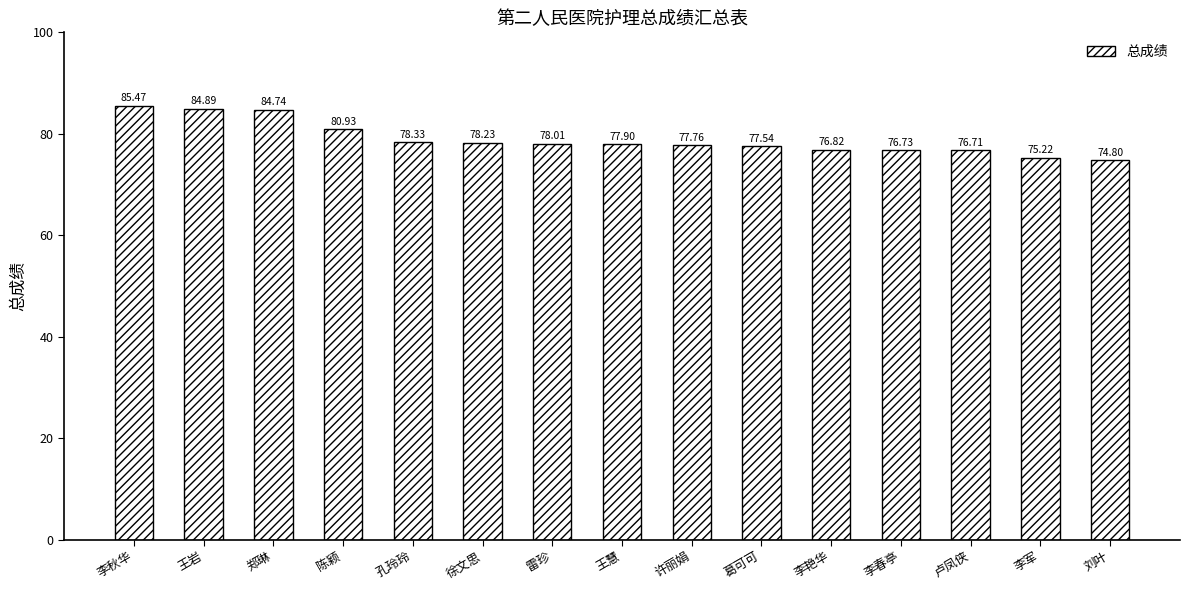

Approximately how many times larger is the value at 李军 compared to 王慧?

1.0